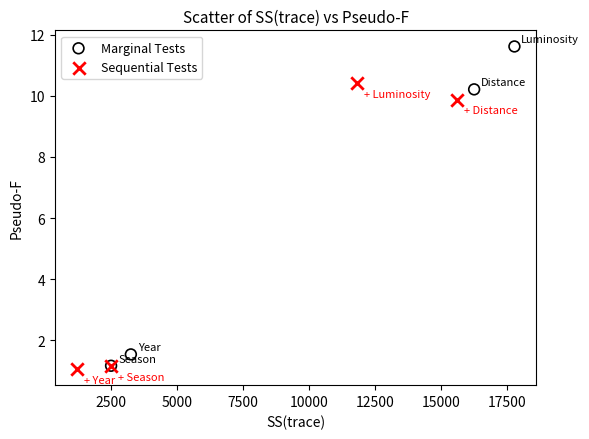

Which series reaches the maximum Y coordinate?

Marginal Tests